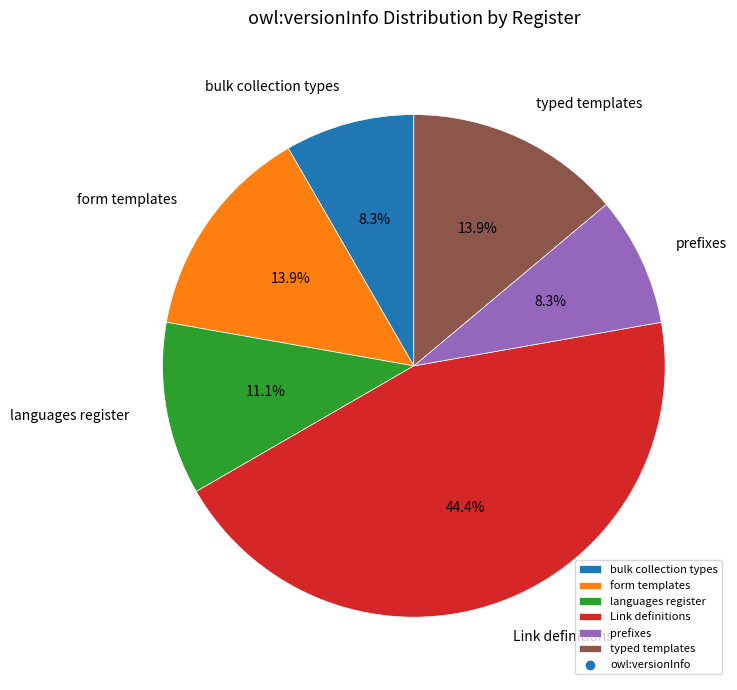

To the nearest percent, what is the difference between the largest and smallest slice percentages?

36%